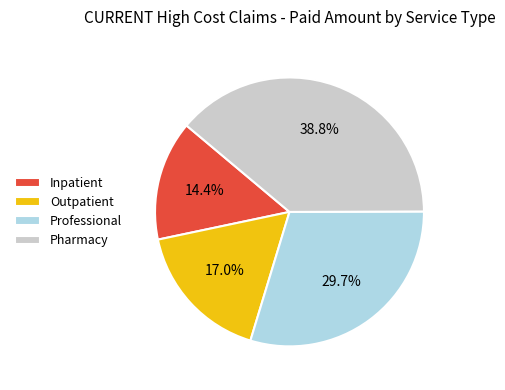

Which category has the smallest portion of the pie?

Inpatient